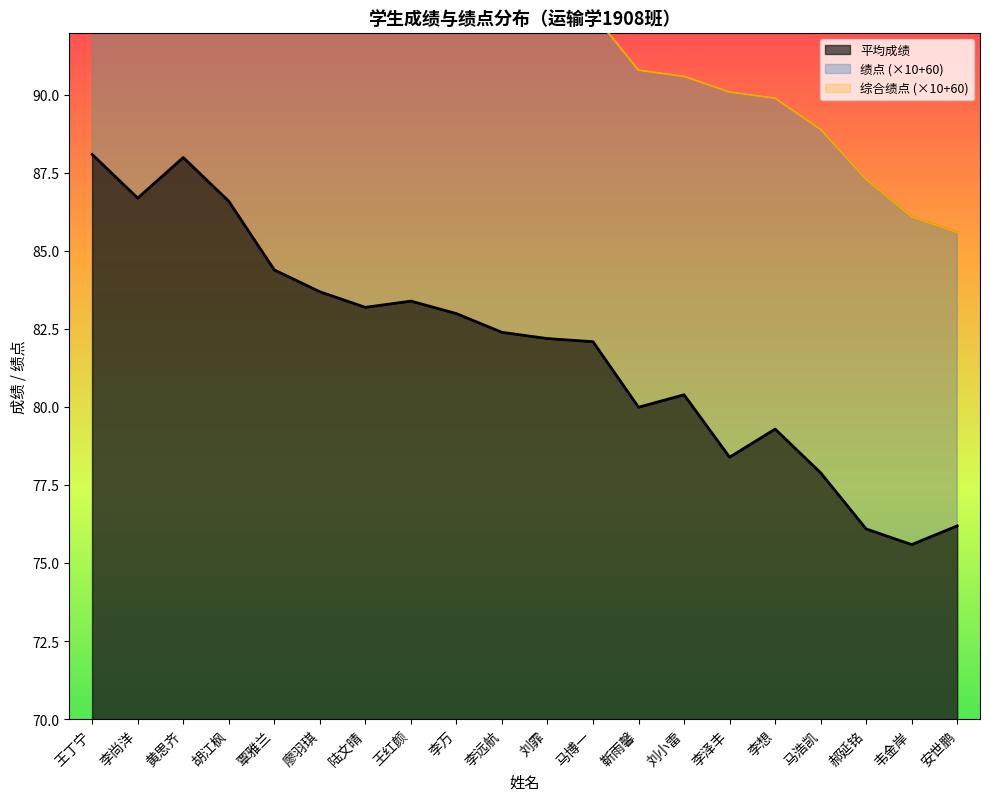

True or false: 绩点 and 综合绩点 cross at least once.

False